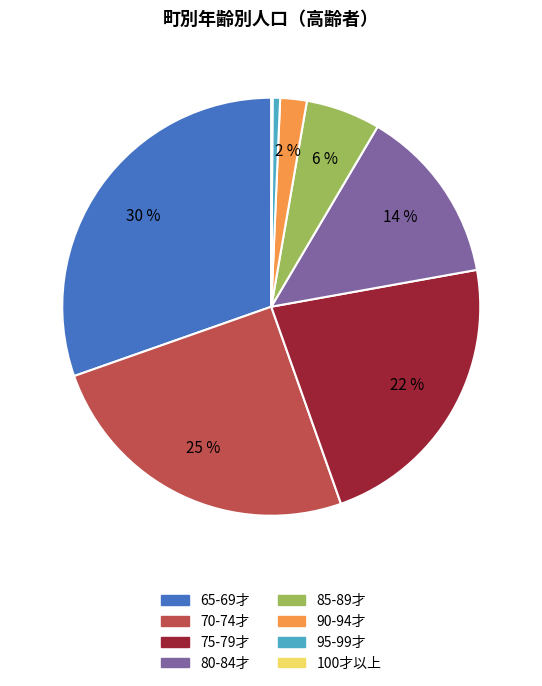

What is the largest slice in the pie chart?

65-69才